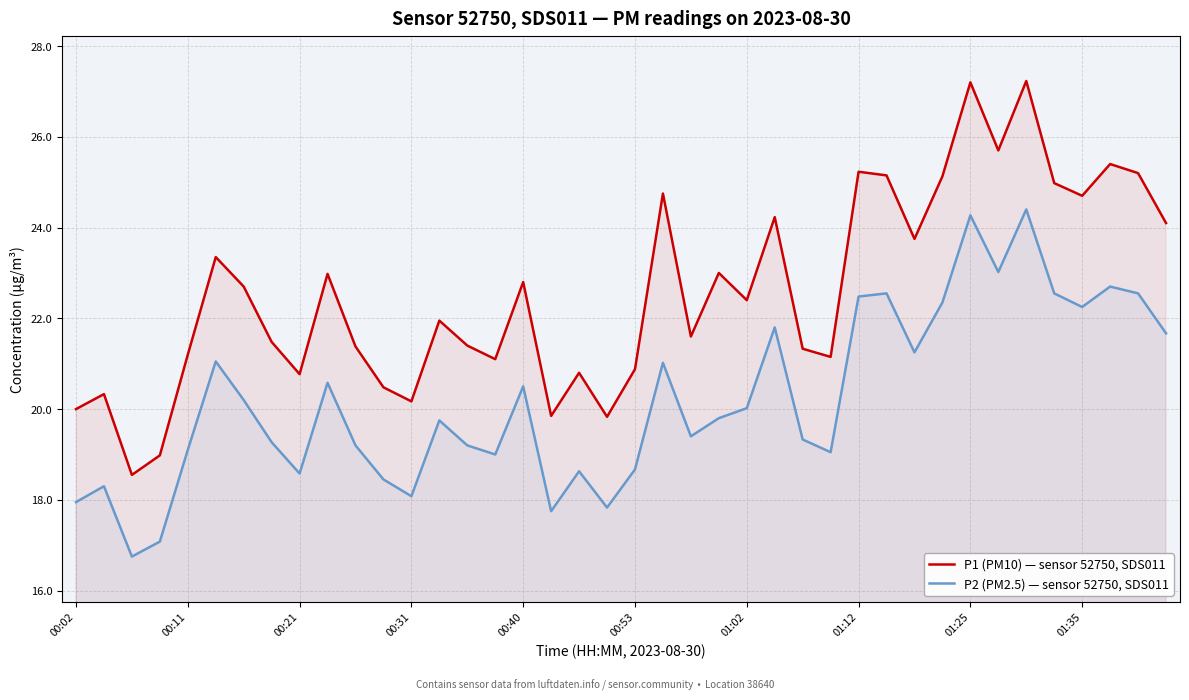

True or false: P2 (PM2.5) — sensor 52750, SDS011 and P1 (PM10) — sensor 52750, SDS011 intersect in this chart.

False